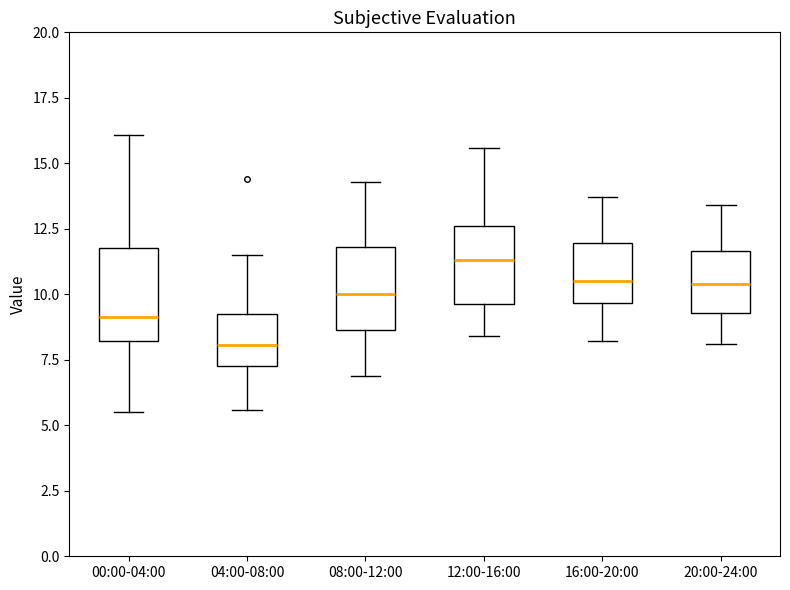

Reading left to right, transcribe this box plot: for each box, give where its median line is, the range the box spans, and where its two whiskers end, as read against the y-axis. The values are not printed on the chart, so give them approximately, as read against the axis.

00:00-04:00: median 9.0, box 8.0 to 12.0, whiskers 5.5 to 16.0
04:00-08:00: median 8.0, box 7.5 to 9.5, whiskers 5.5 to 11.5
08:00-12:00: median 10.0, box 8.5 to 12.0, whiskers 7.0 to 14.5
12:00-16:00: median 11.5, box 9.5 to 12.5, whiskers 8.5 to 15.5
16:00-20:00: median 10.5, box 9.5 to 12.0, whiskers 8.0 to 13.5
20:00-24:00: median 10.5, box 9.5 to 11.5, whiskers 8.0 to 13.5